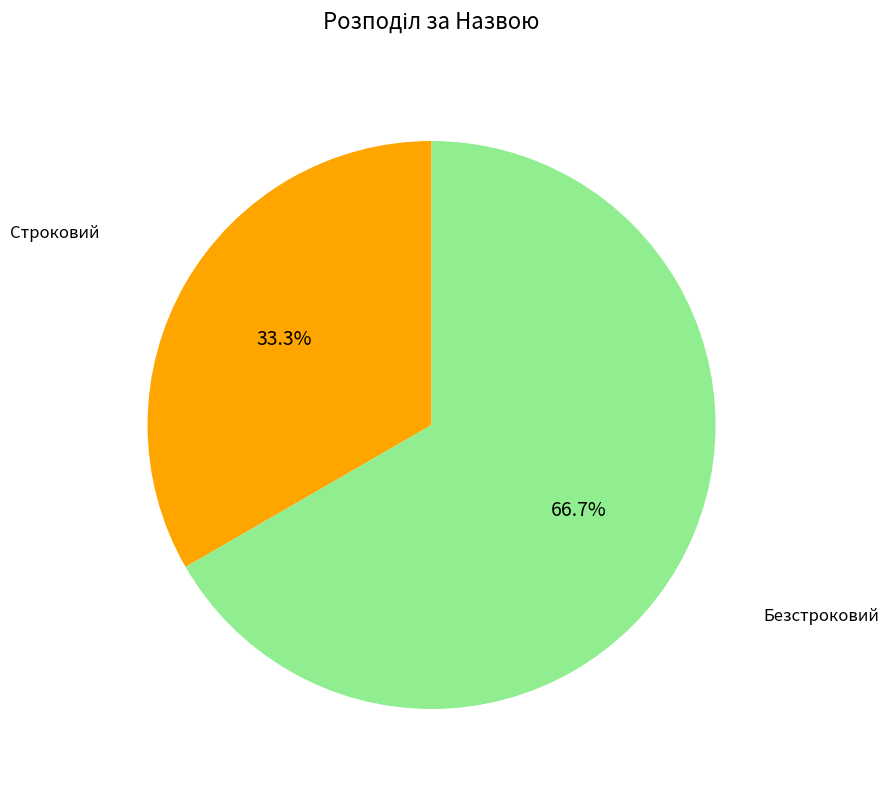

Is there any slice that represents more than half of the pie?

Yes